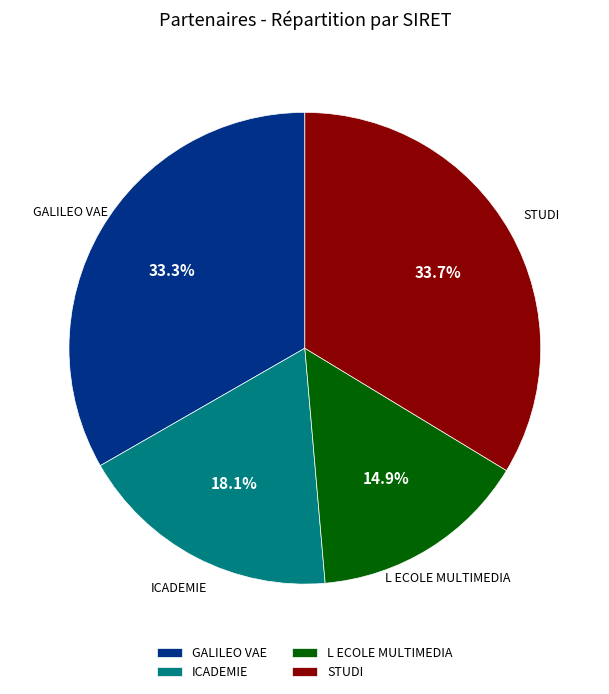

What is the ratio of the value at L ECOLE MULTIMEDIA to the value at ICADEMIE?

0.8